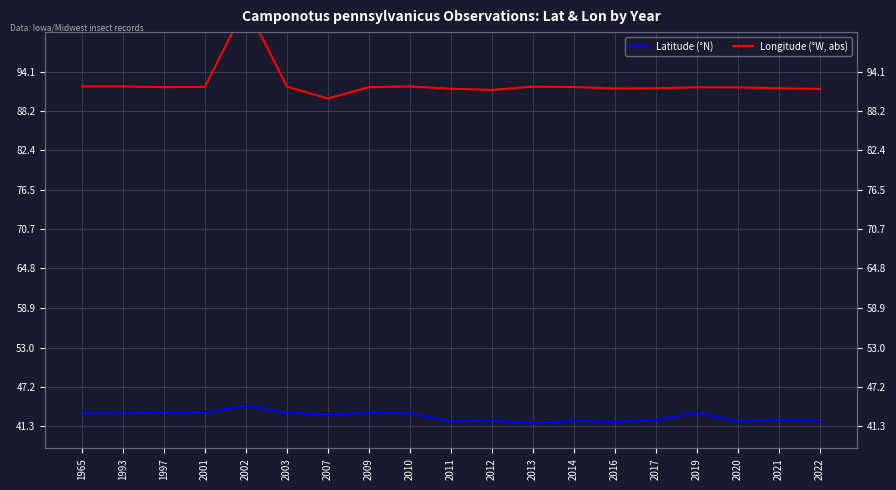

What is the difference between the maximum and minimum values in the Latitude (°N) series?

2.6